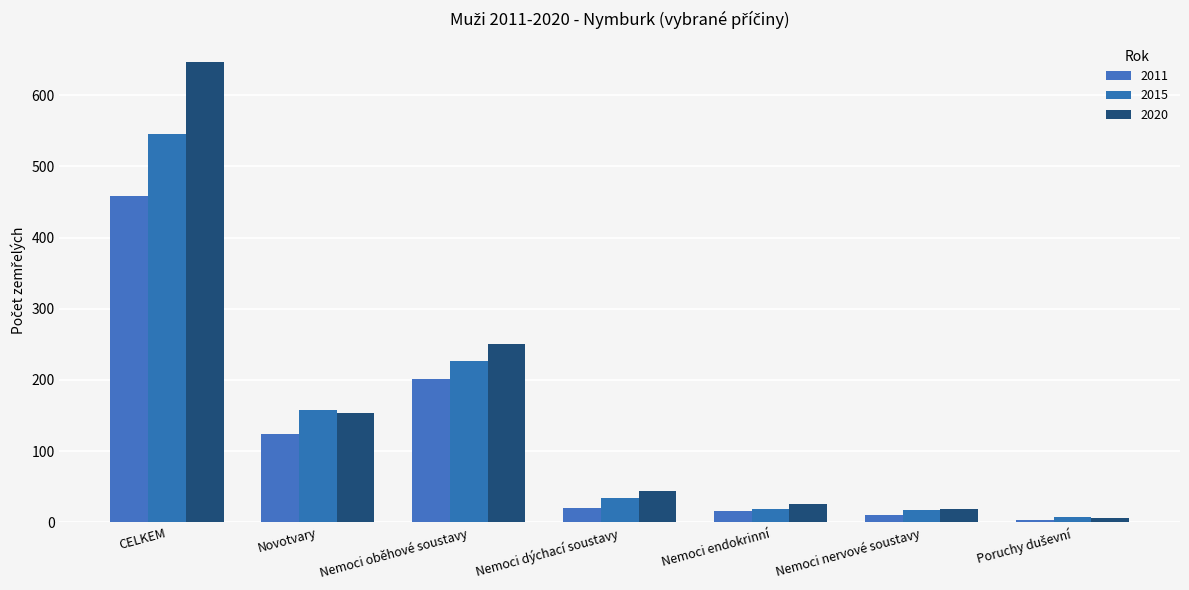

Does the chart contain any negative values?

No